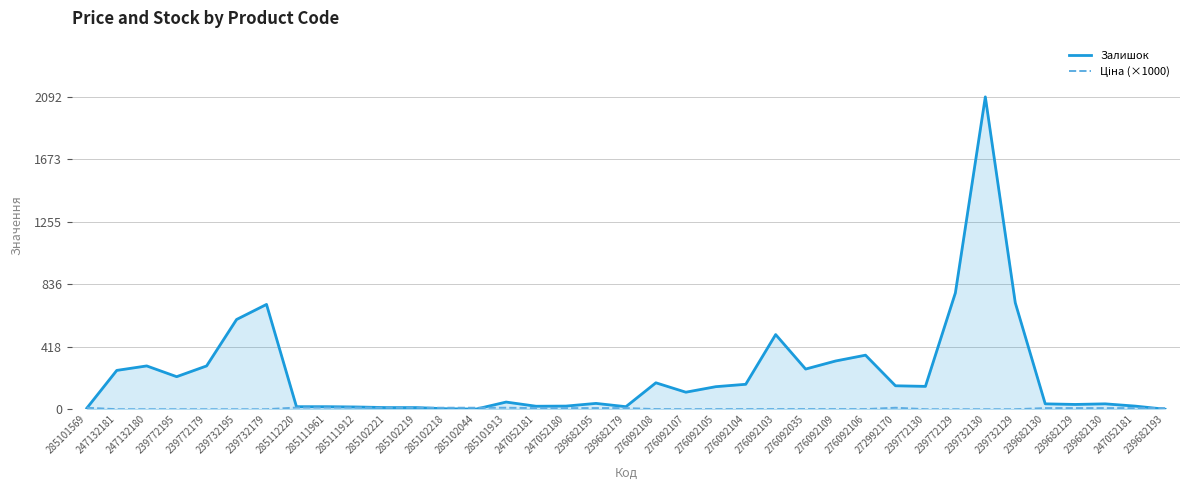

Reading left to right, what are all the values shown in this chart?

Залишок: 285101569=7.0	247132181=260.0	247132180=290.0	239772195=218.0	239772179=290.0	239732195=601.0	239732179=702.0	285112220=17.0	285111961=17.0	285111912=15.0	285102221=11.0	285102219=11.0	285102218=3.0	285102044=1.0	285101913=48.0	247052181=20.0	247052180=21.0	239682195=39.0	239682179=17.0	276092108=177.0	276092107=114.0	276092105=151.0	276092104=167.0	276092103=500.0	276092035=269.0	276092109=323.0	276092106=362.0	272992170=157.0	239772130=153.0	239772129=779.0	239732130=2092.0	239732129=713.0	239682130=36.0	239682129=32.0	239682130=36.0	247052181=21.0	239682193=0.0
Ціна (×1000): 285101569=10.0	247132181=0.1	247132180=0.1	239772195=0.1	239772179=0.1	239732195=0.1	239732179=0.1	285112220=11.2	285111961=11.2	285111912=11.2	285102221=10.0	285102219=10.0	285102218=10.0	285102044=10.0	285101913=10.0	247052181=7.6	247052180=7.6	239682195=7.6	239682179=7.6	276092108=0.8	276092107=0.6	276092105=0.8	276092104=0.8	276092103=0.8	276092035=0.8	276092109=0.8	276092106=0.8	272992170=10.0	239772130=0.1	239772129=0.1	239732130=0.1	239732129=0.1	239682130=7.6	239682129=7.6	239682130=7.6	247052181=7.6	239682193=7.6